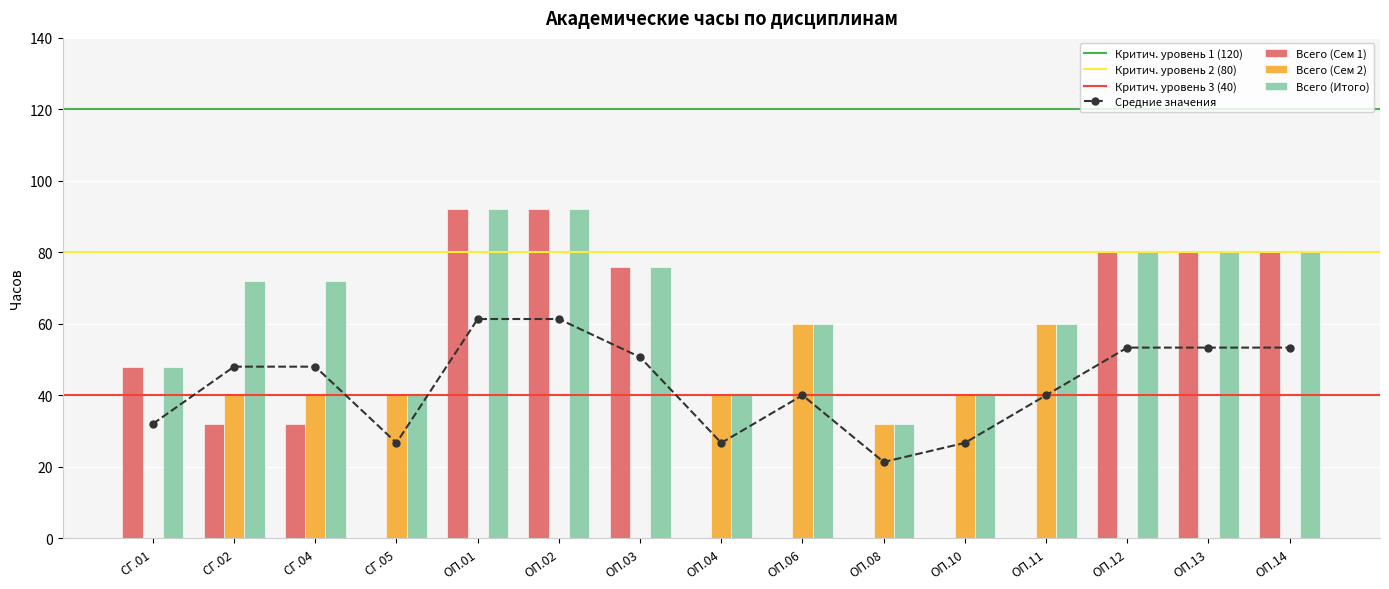

True or false: Всего (Итого) has a value of 40.0 at ОП.06.

True